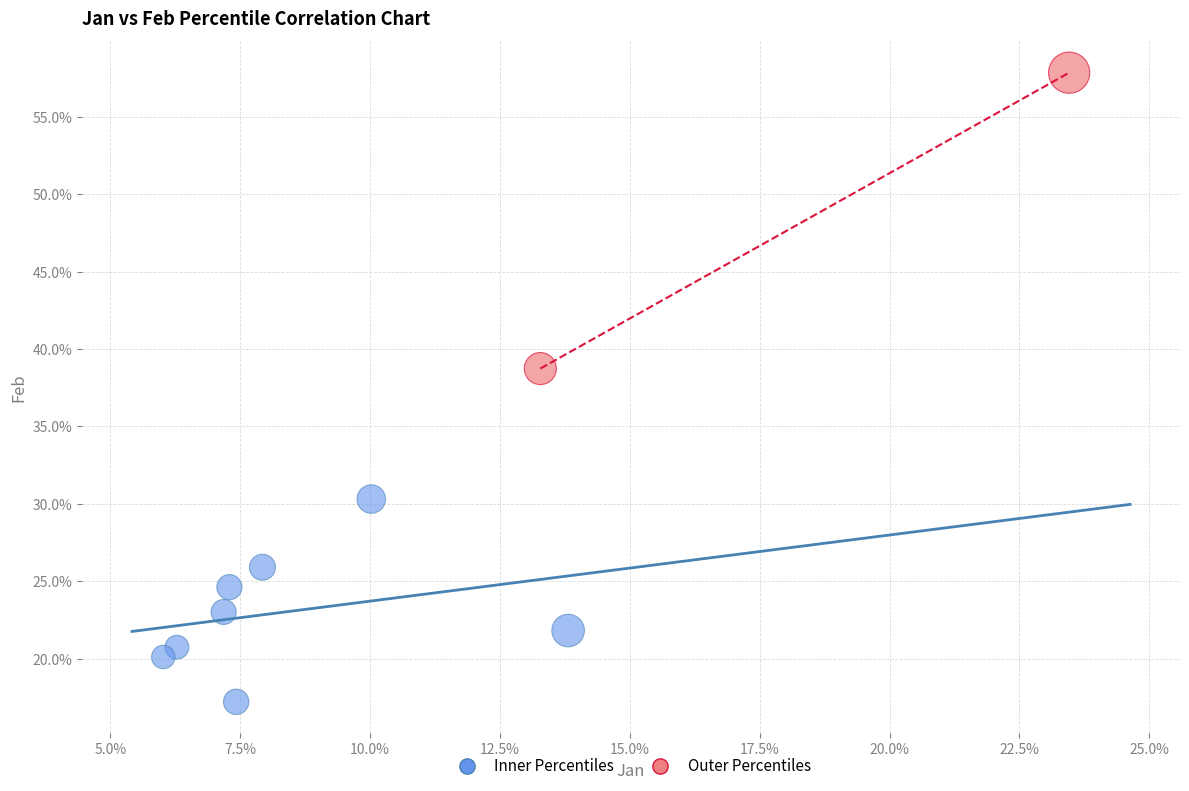

Which series reaches the maximum Y coordinate?

Outer Percentiles